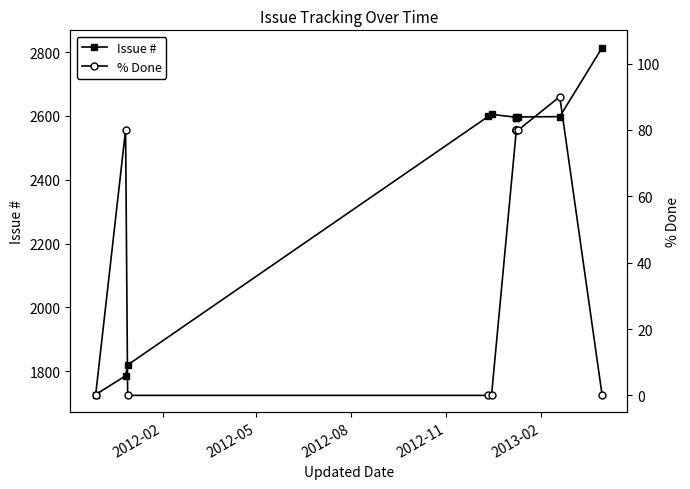

The value of % Done at 2012-08 is 0. True or false?

True